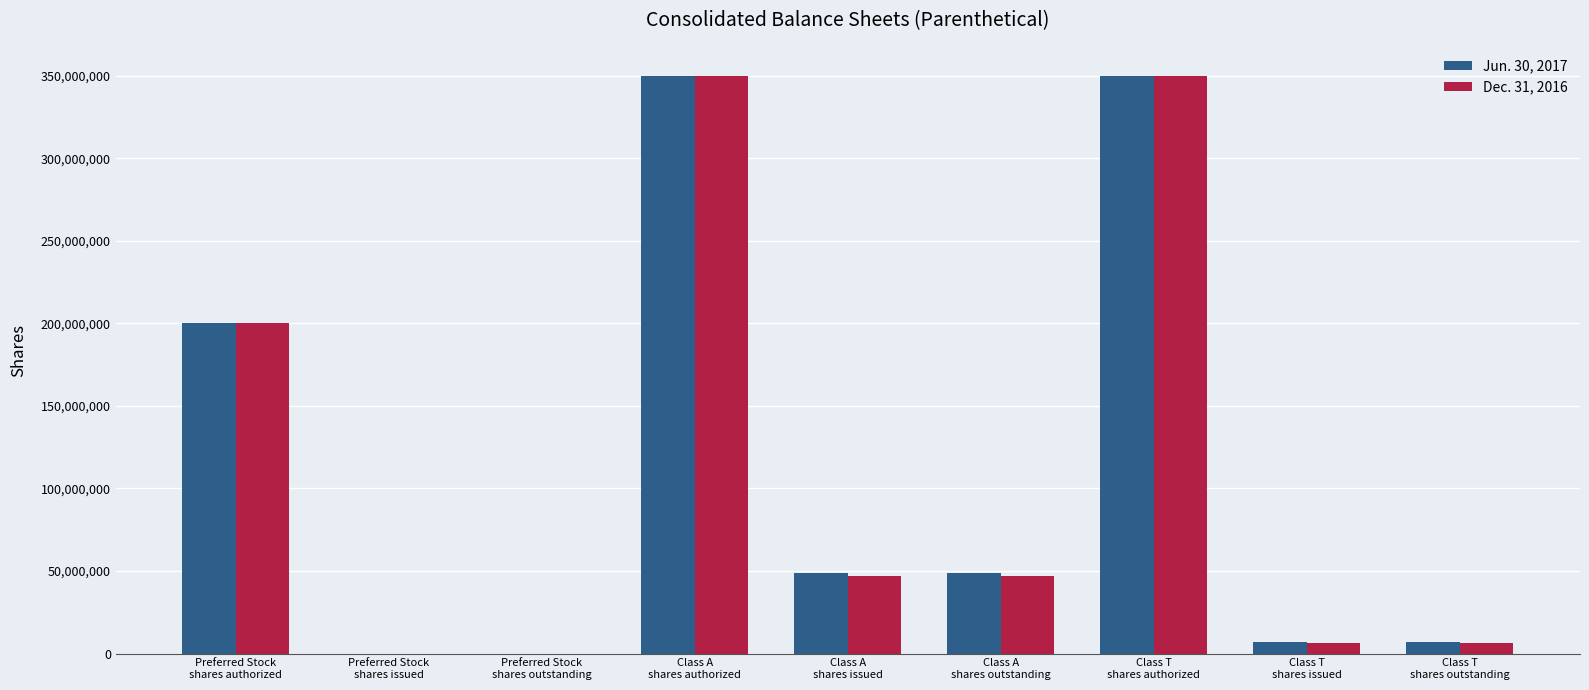

What is the maximum value shown in the chart?

350000000